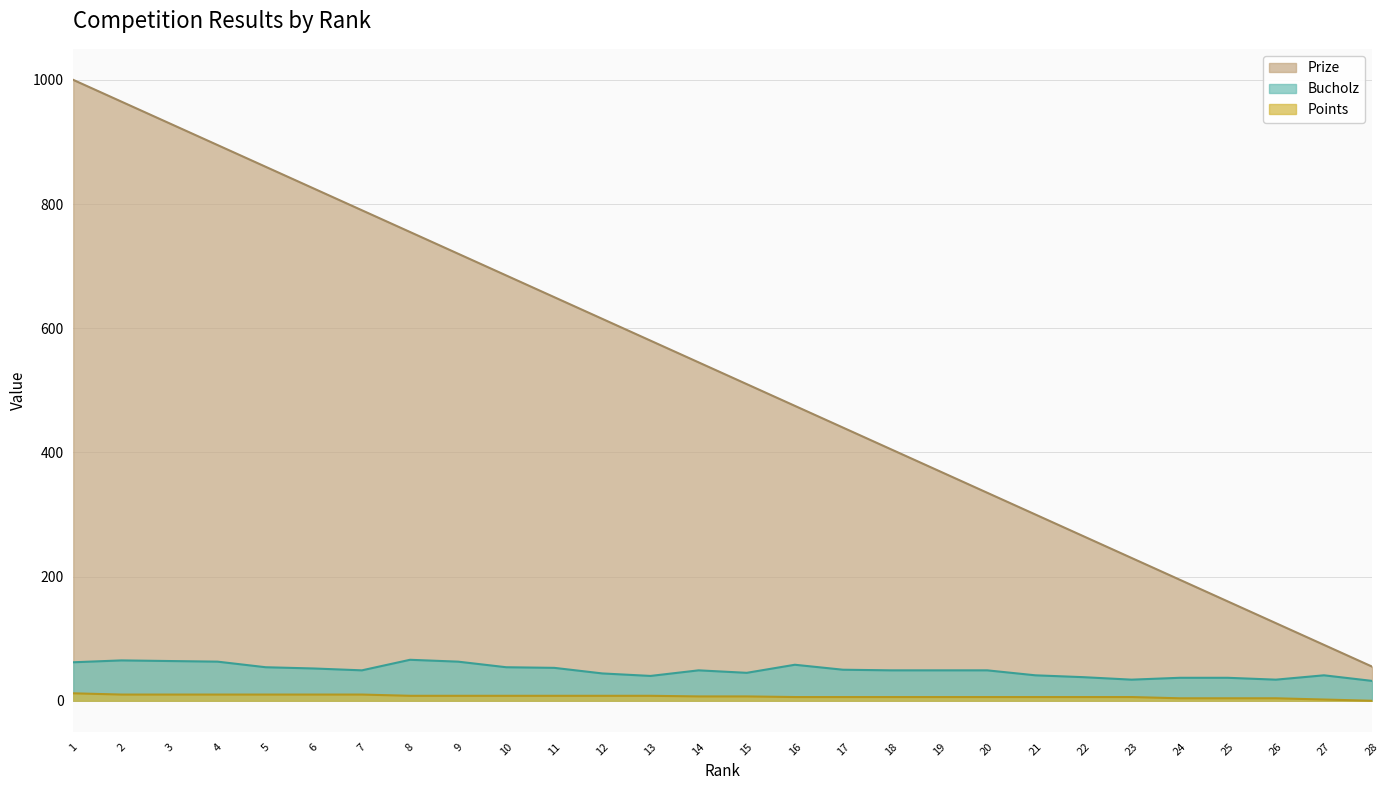

True or false: Bucholz and Points intersect in this chart.

False